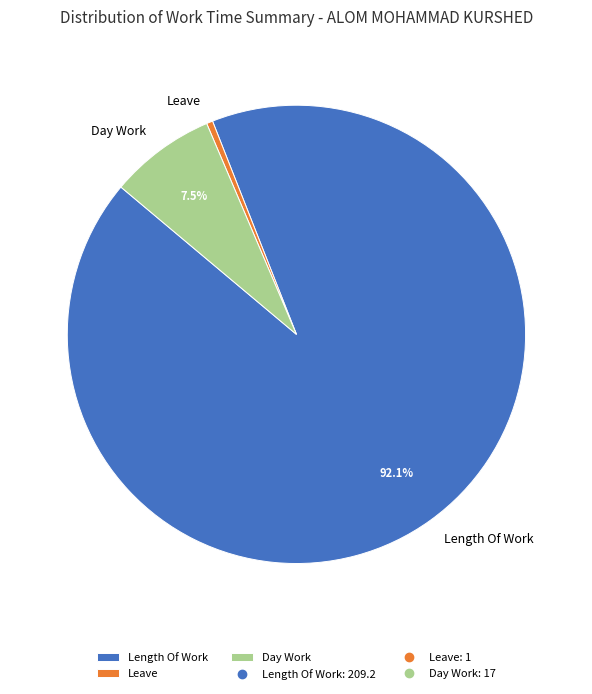

How many segments does this pie chart have?

3